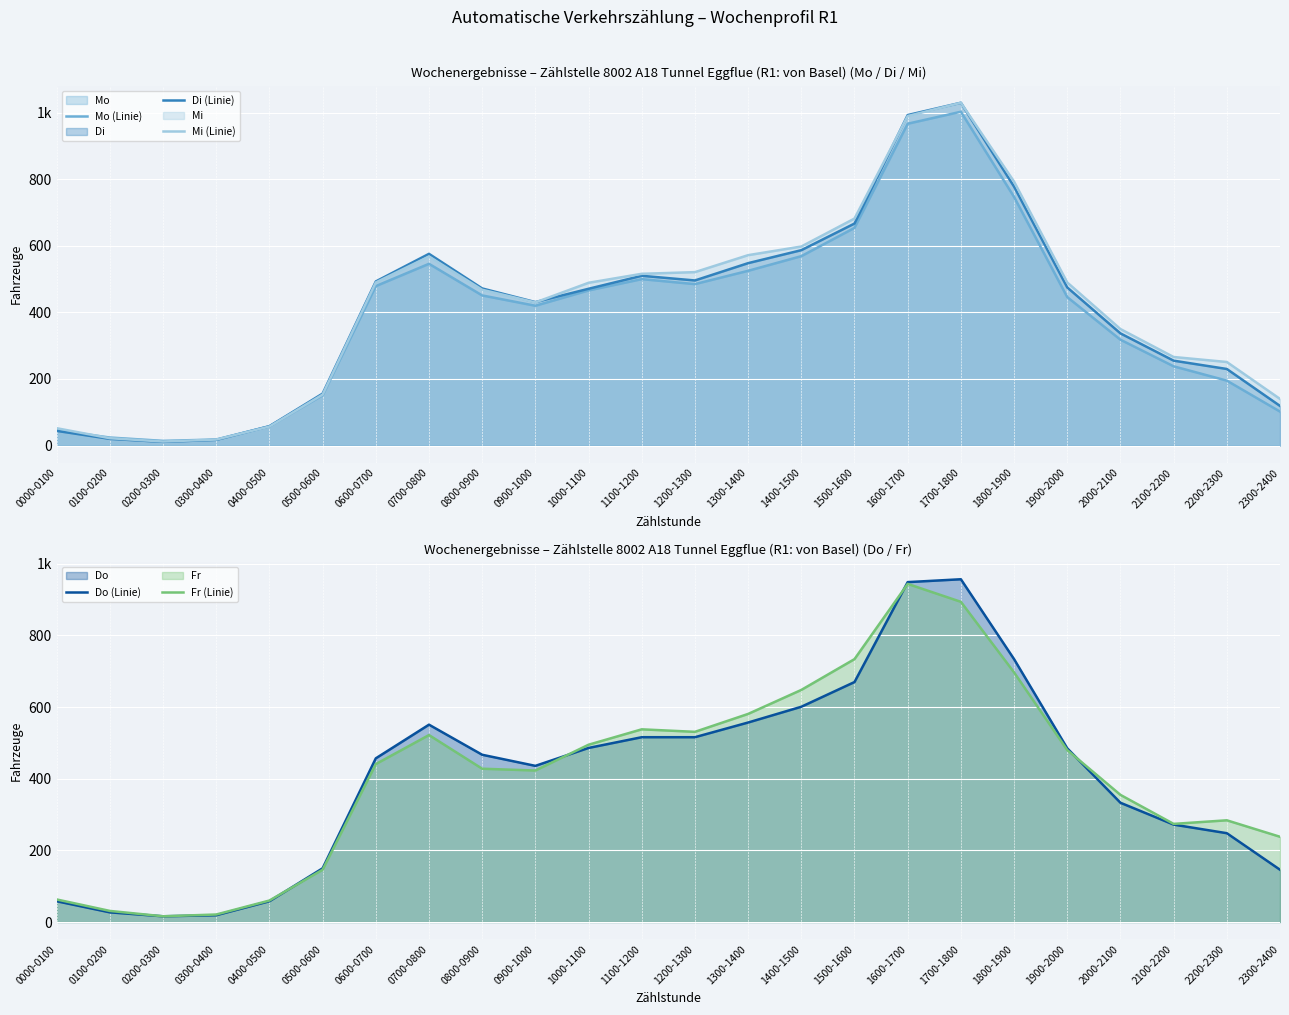

Does the chart display data point markers on the line(s)?

No